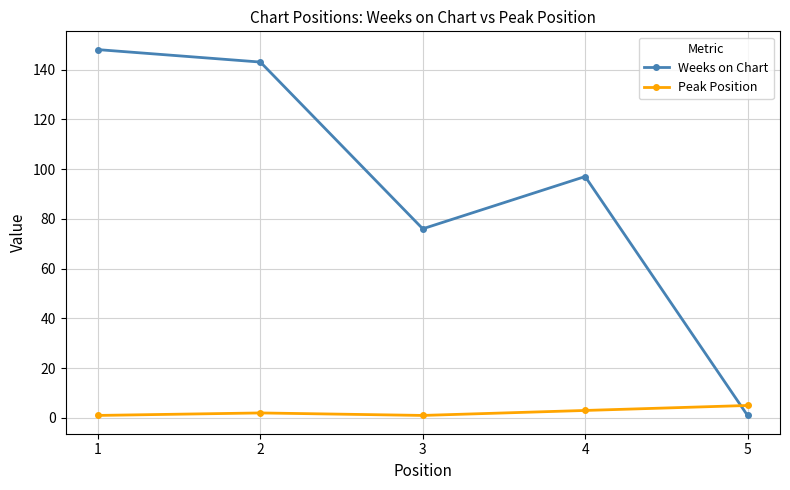

Reading left to right, what are all the values shown in this chart?

Weeks on Chart: 1=148	2=143	3=76	4=97	5=1
Peak Position: 1=1	2=2	3=1	4=3	5=5